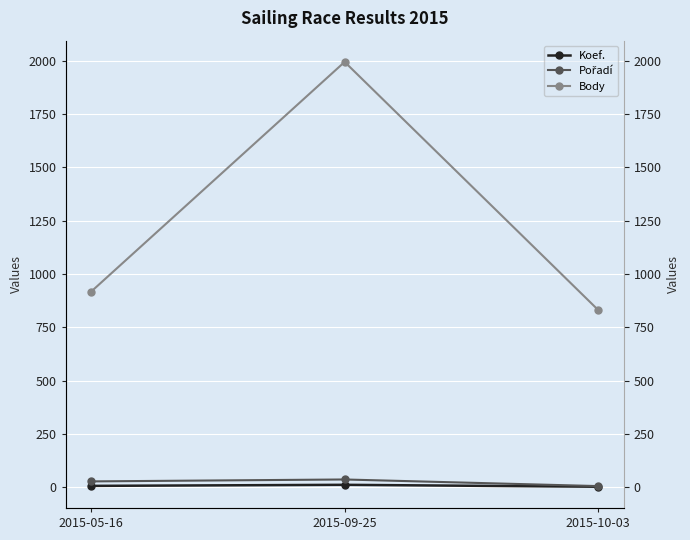

What is the value of the Pořadí point at the 2nd from the left?

37